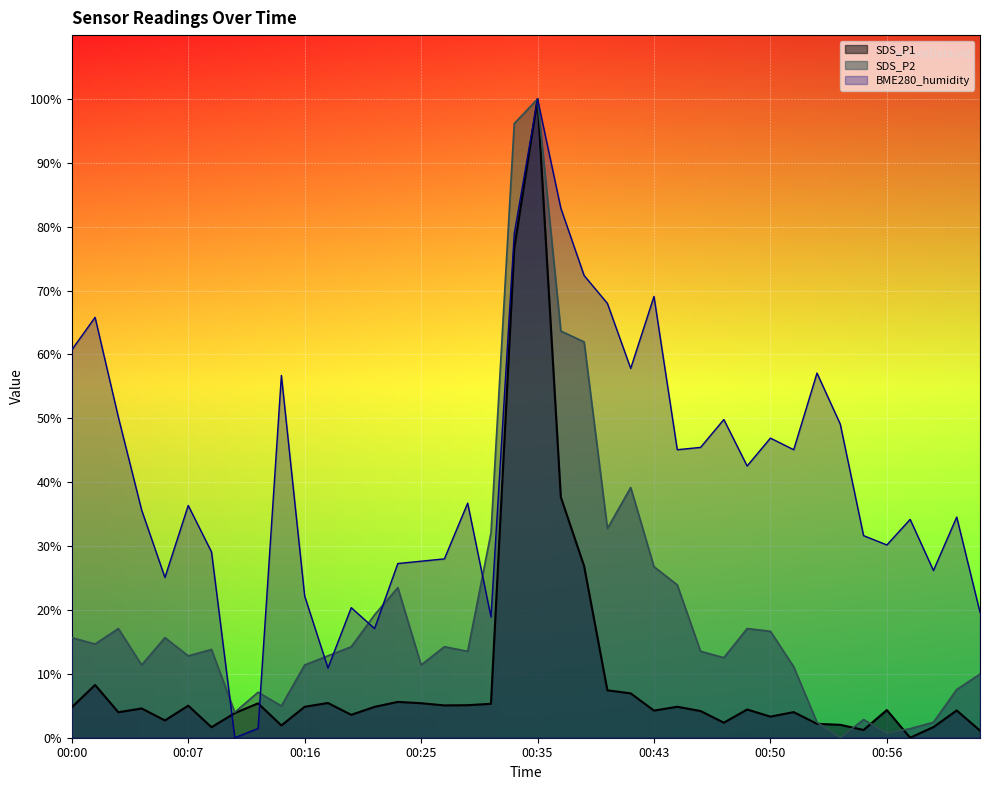

What is the label of the 10th point from the right?

00:50